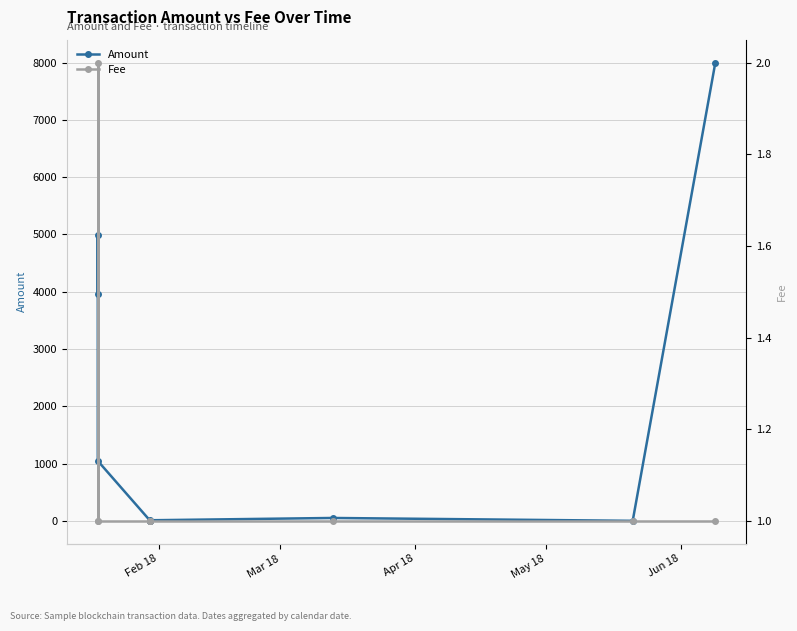

How many interior local peaks does the Fee series have?

1